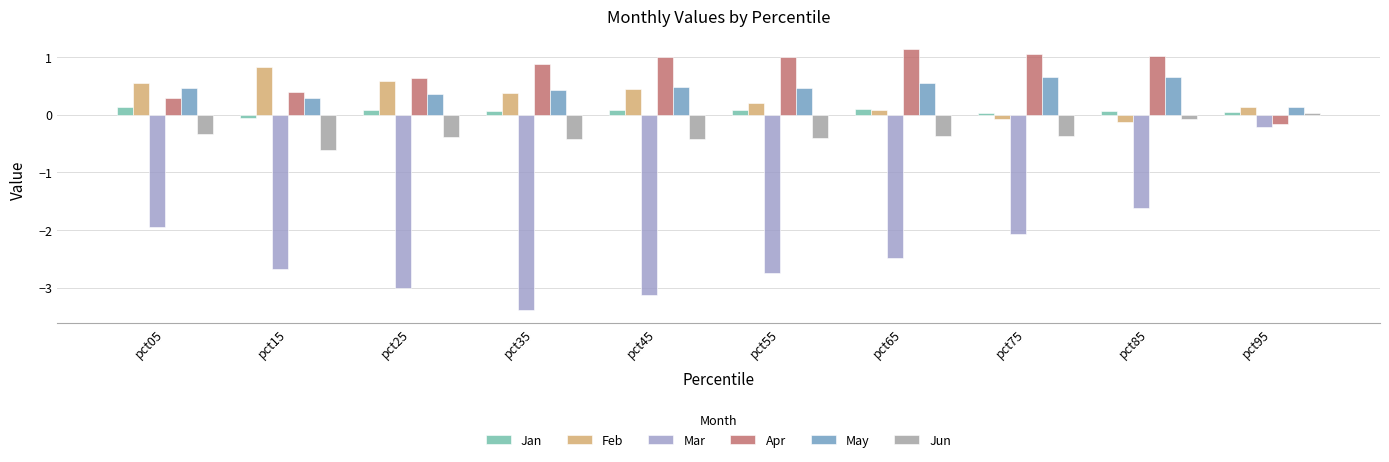

What is the value of the Mar bar at the 8th from the left?

-2.1